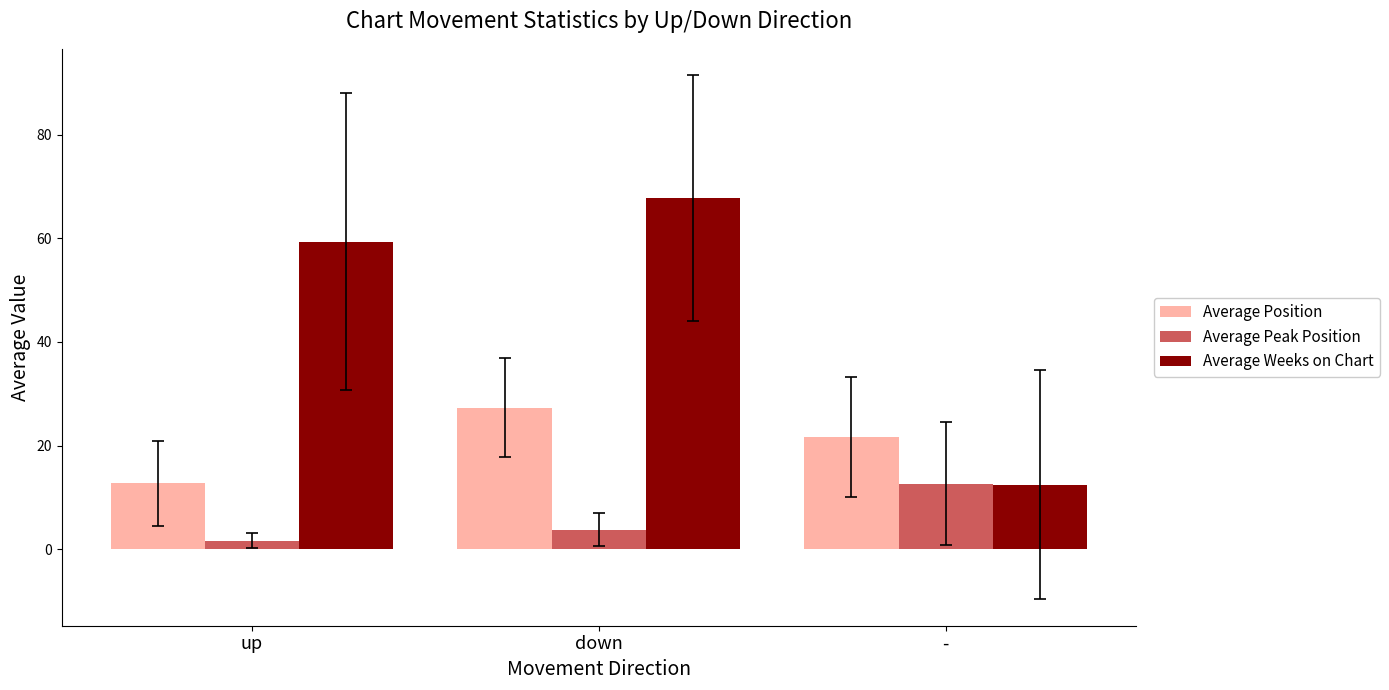

List the series in order of their overall mean, lowest first.

Average Peak Position, Average Position, Average Weeks on Chart